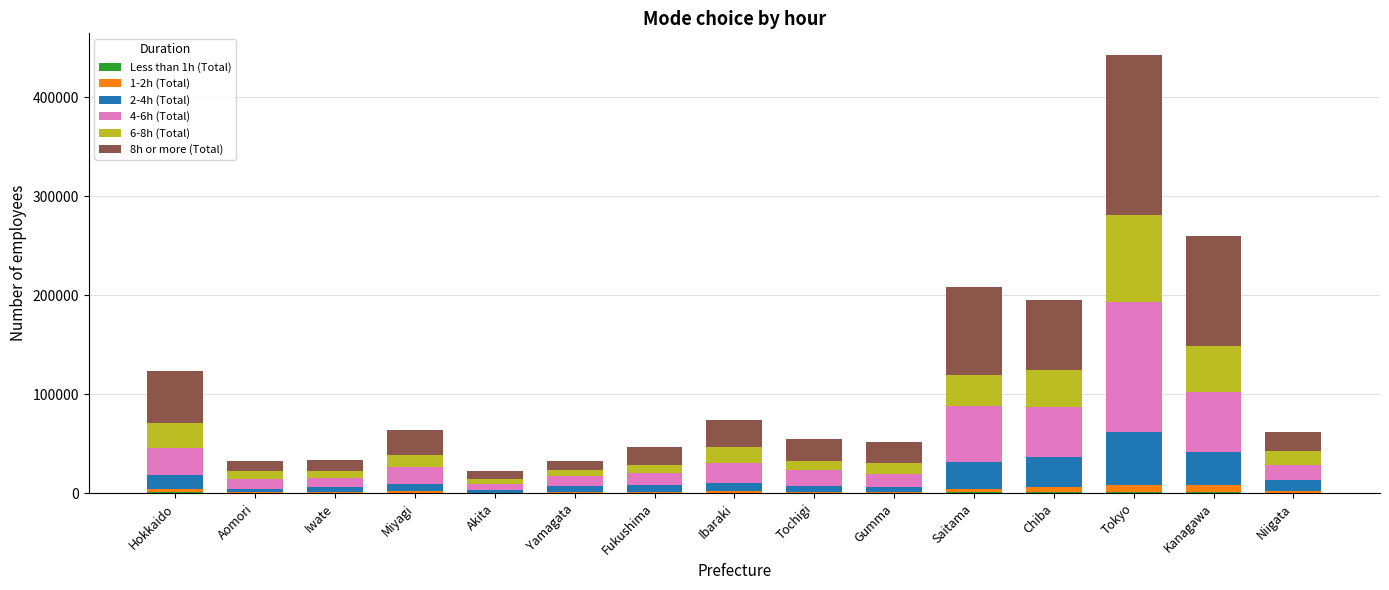

Count the number of categories in the chart.

15